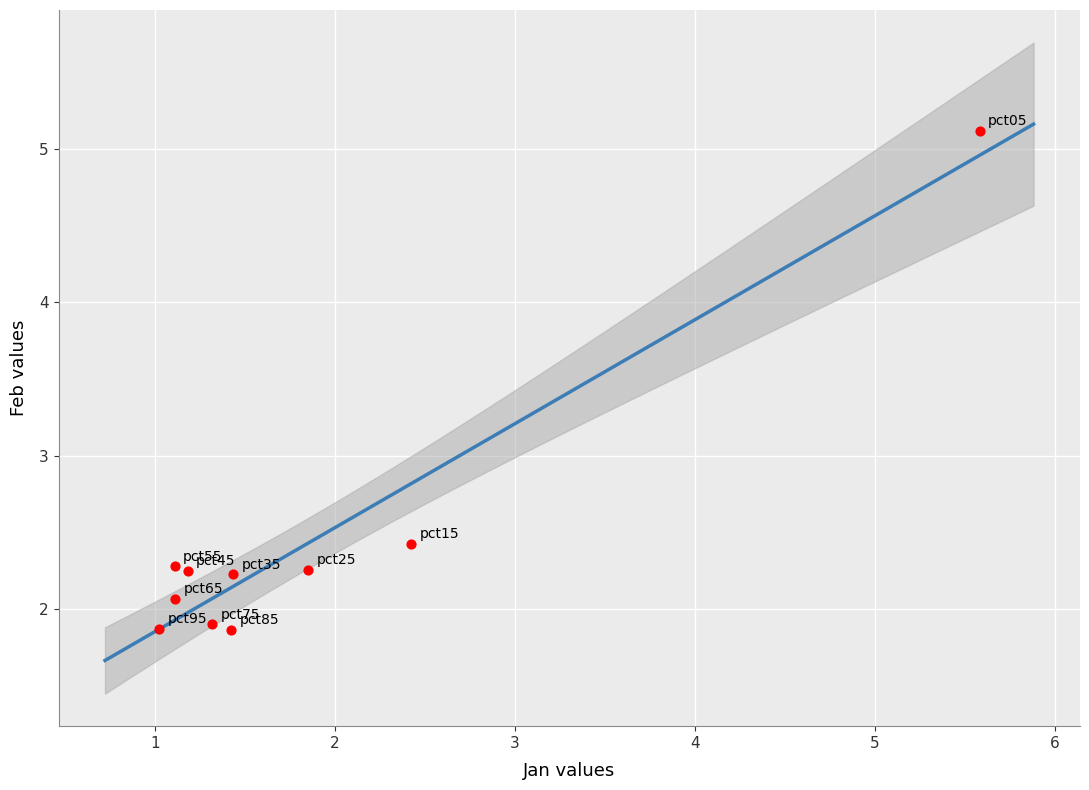

What Y value in the scatter plot is closest to 3?

2.4